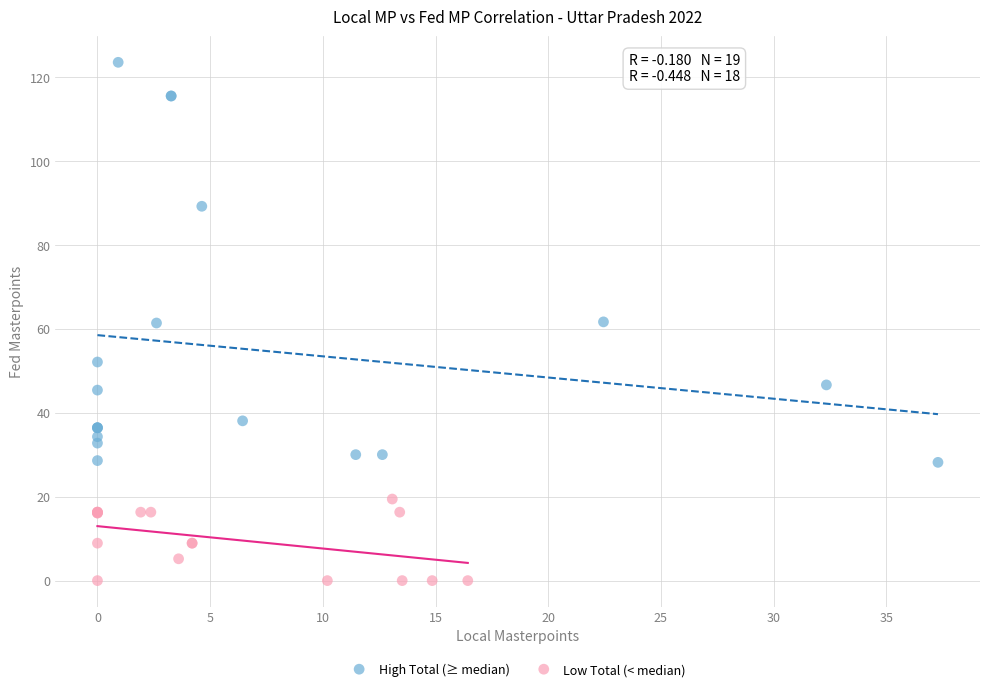

Which series reaches the minimum Y coordinate?

Low Total (< median)